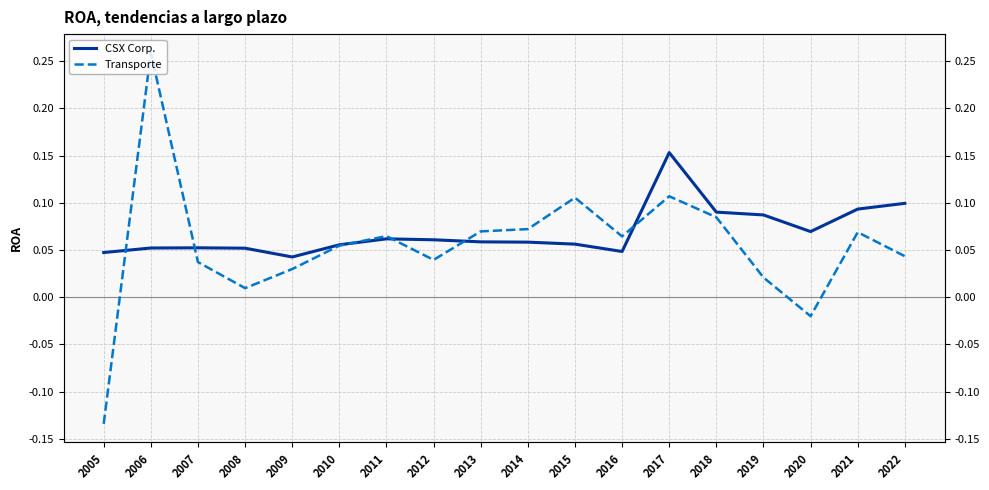

Count the number of categories in the chart.

18